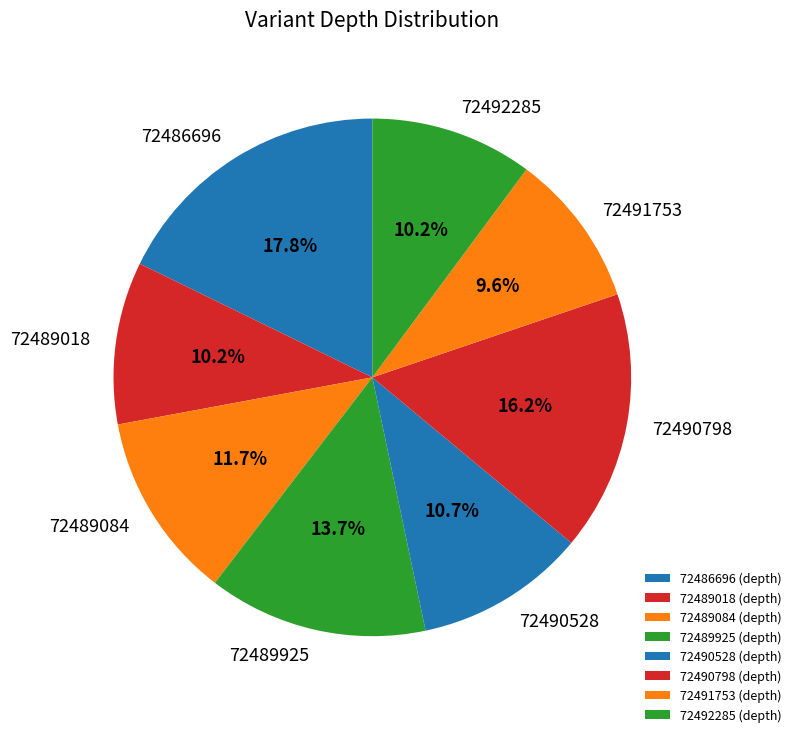

To the nearest percent, what percentage of the pie is 72489925?

14%